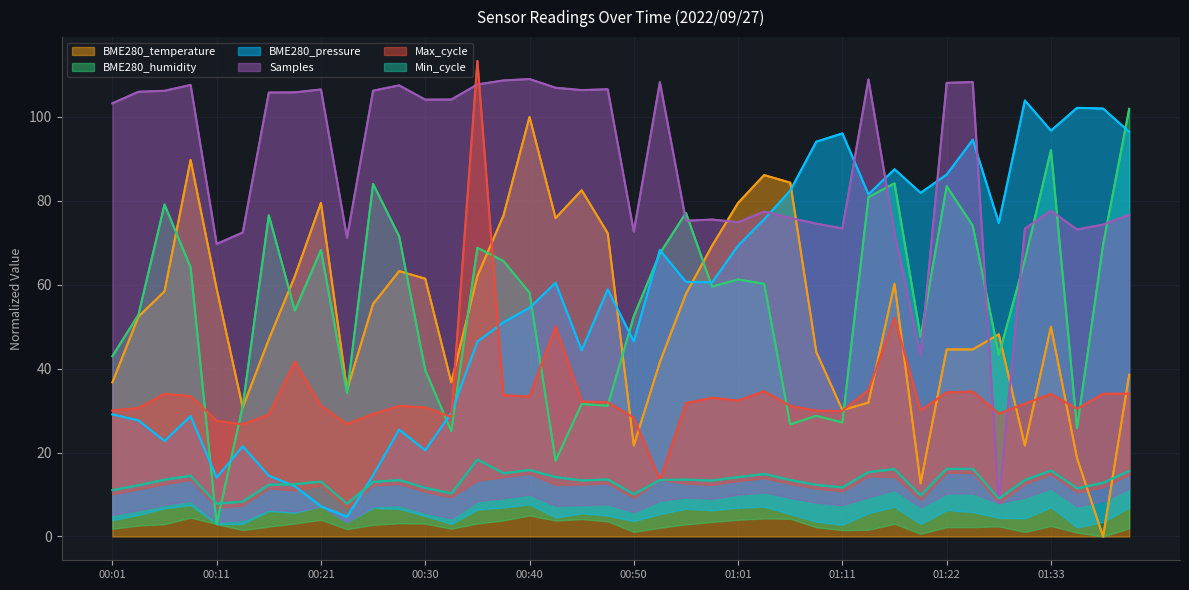

How many times do Min_cycle and BME280_temperature cross each other?

2